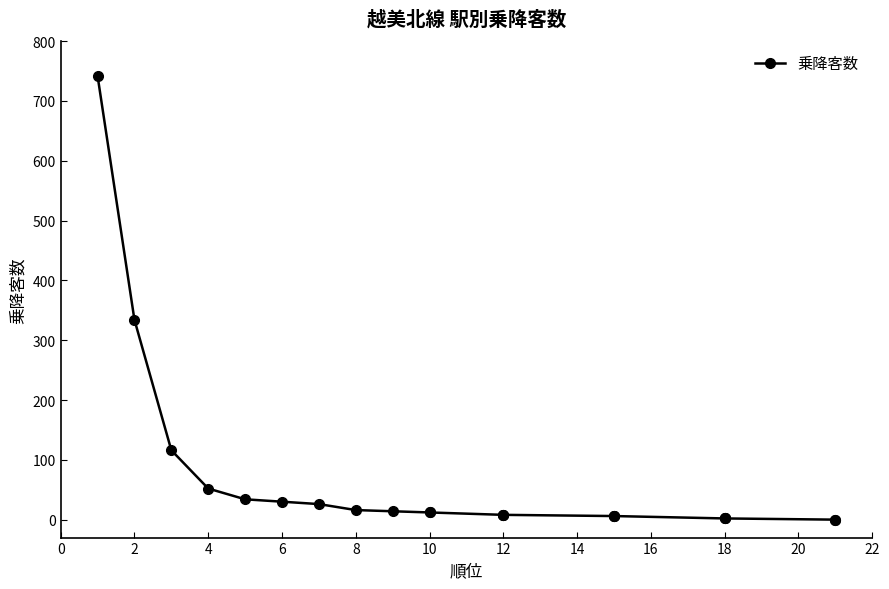

Is it true that the value at 15 is 6?

True